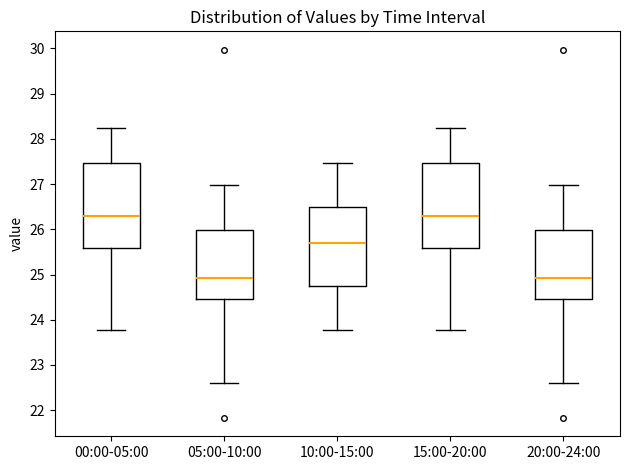

Reading left to right, transcribe this box plot: for each box, give where its median line is, the range the box spans, and where its two whiskers end, as read against the y-axis. The values are not printed on the chart, so give them approximately, as read against the axis.

00:00-05:00: median 26.3, box 25.6 to 27.5, whiskers 23.8 to 28.2
05:00-10:00: median 24.9, box 24.5 to 26.0, whiskers 22.6 to 27.0
10:00-15:00: median 25.7, box 24.8 to 26.5, whiskers 23.8 to 27.5
15:00-20:00: median 26.3, box 25.6 to 27.5, whiskers 23.8 to 28.2
20:00-24:00: median 24.9, box 24.5 to 26.0, whiskers 22.6 to 27.0